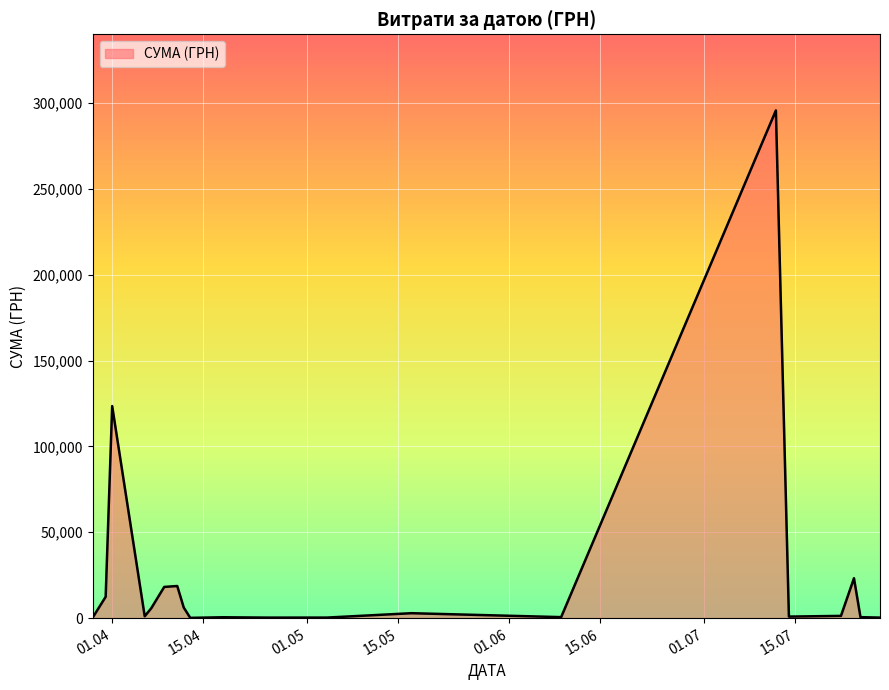

What is the greatest value displayed?

295638.6